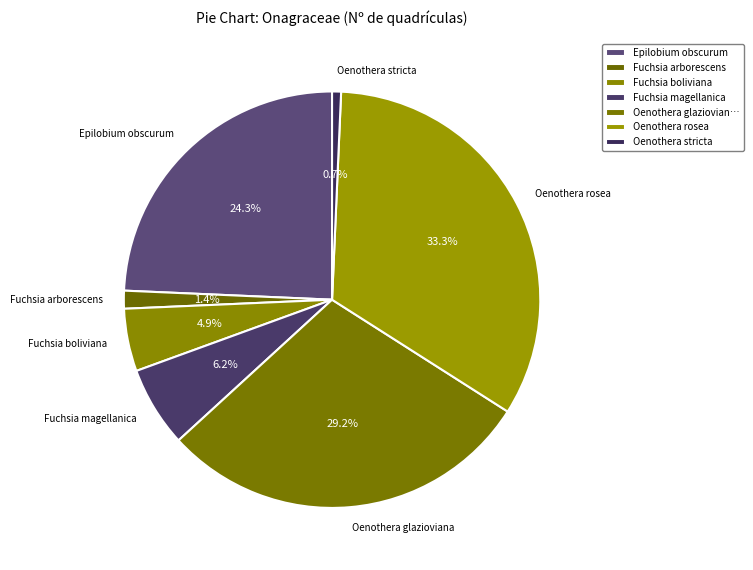

The Oenothera glazioviana slice represents 29% of the pie. True or false?

True